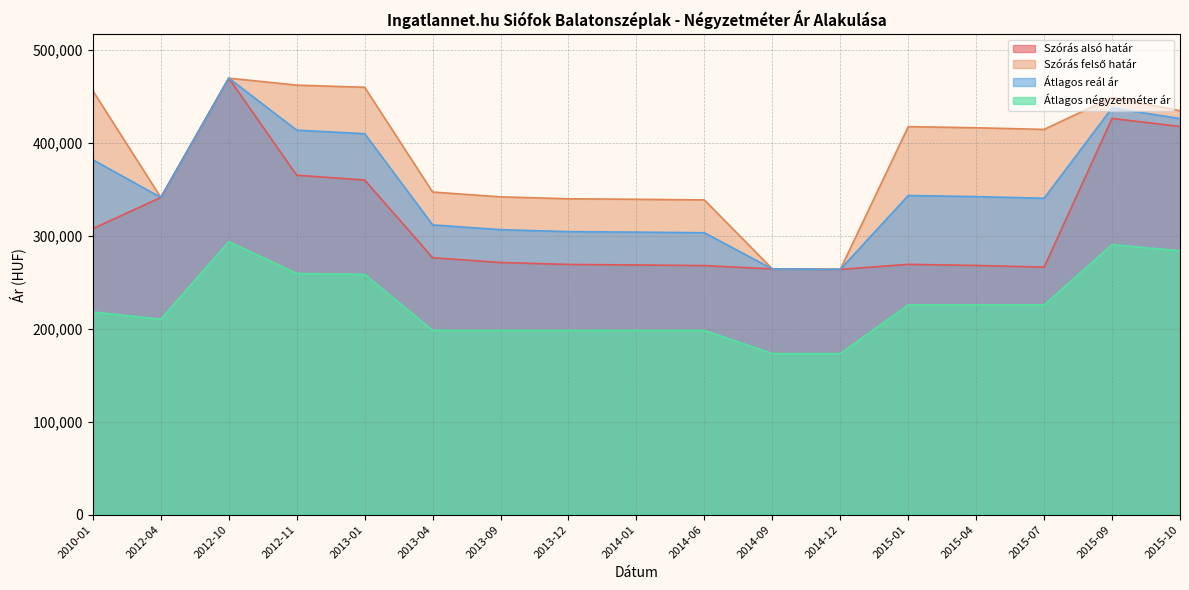

Which series changed the most between 2012-04 and 2013-01?

Szórás felső határ